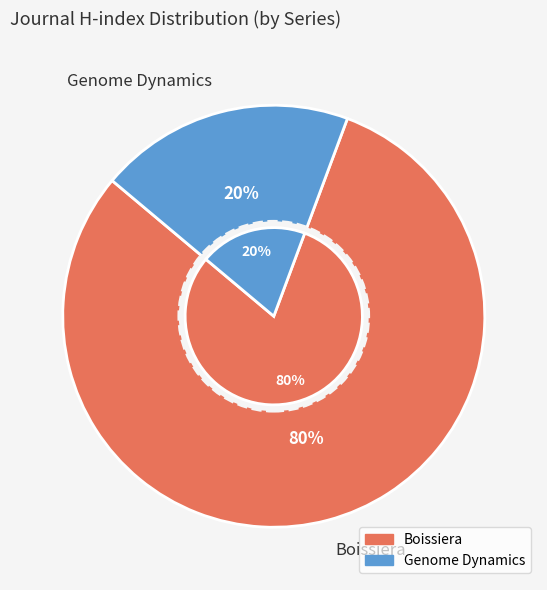

To the nearest percent, what portion does Genome Dynamics represent?

20%